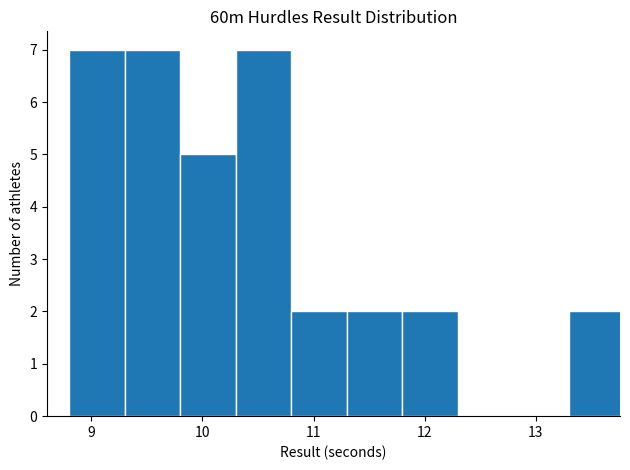

Reading left to right, list every bar in this chart as the range it spans on the x-axis followed by its height. The values are not printed on the chart, so give them approximately, as read against the axis.

8.8 to 9.3: 7
9.3 to 9.8: 7
9.8 to 10.3: 5
10.3 to 10.8: 7
10.8 to 11.3: 2
11.3 to 11.8: 2
11.8 to 12.3: 2
12.3 to 12.8: 0
12.8 to 13.3: 0
13.3 to 13.8: 2